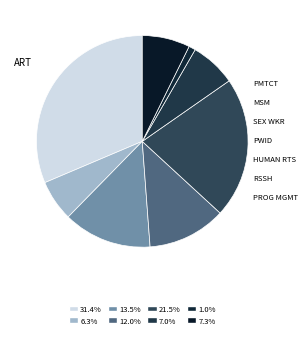

Count the number of slices in the pie.

8